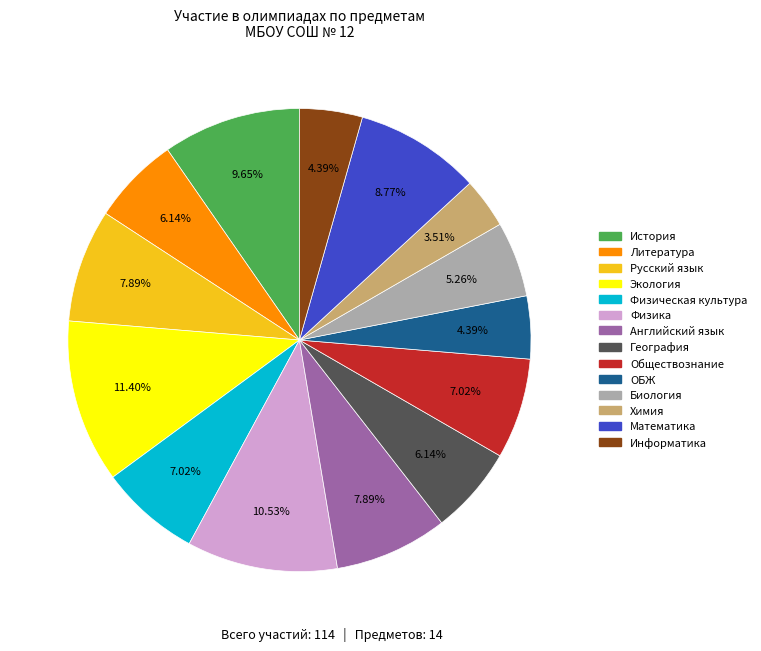

True or false: Литература accounts for 6% of the total.

True